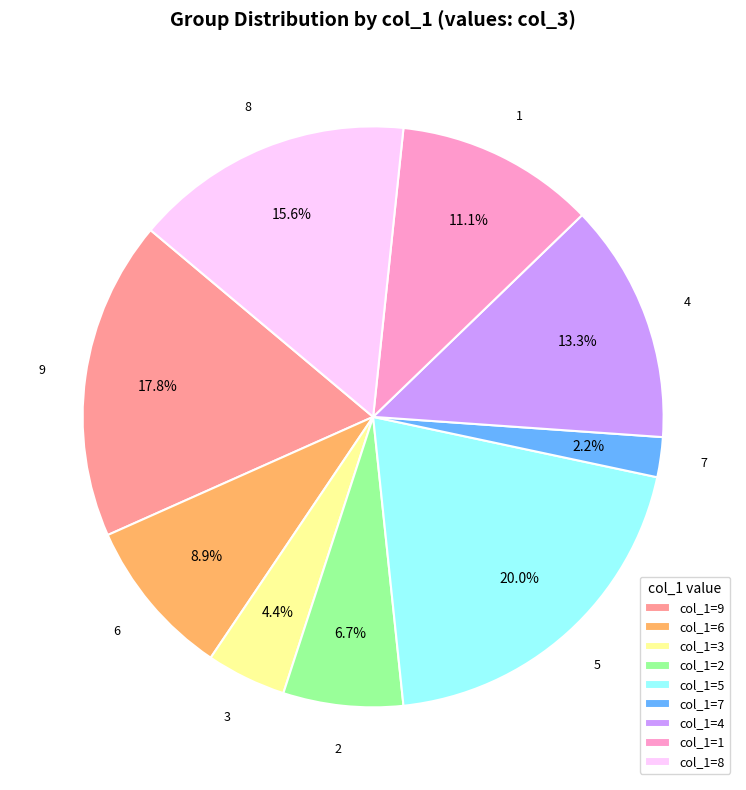

Rank the categories by value from highest to lowest.

col_1=5, col_1=9, col_1=8, col_1=4, col_1=1, col_1=6, col_1=2, col_1=3, col_1=7